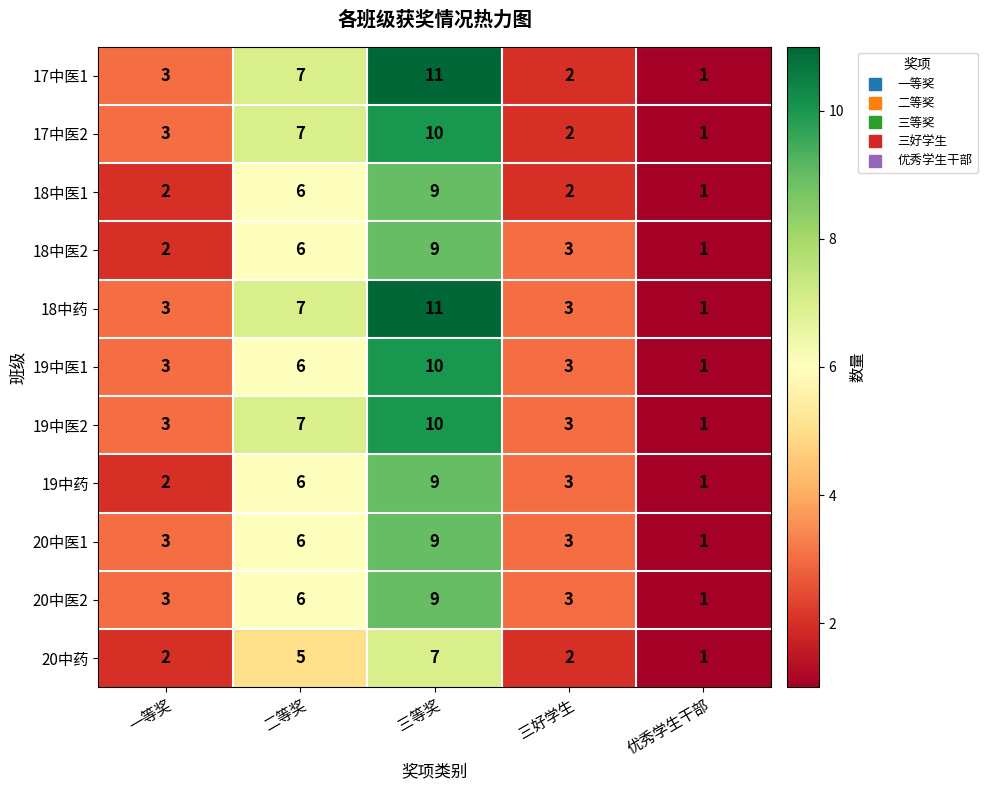

Which series has the largest total across all categories?

18中药